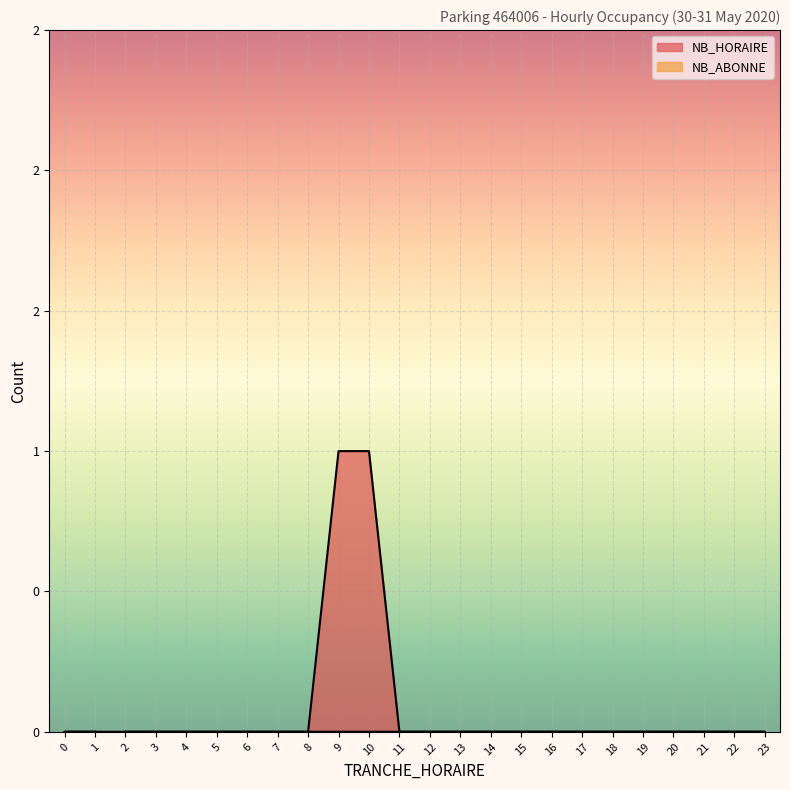

List the labels in order of value, largest first.

9, 10, 2, 3, 4, 5, 6, 7, 8, 11, 12, 13, 14, 15, 16, 17, 18, 19, 20, 21, 22, 23, 0, 1